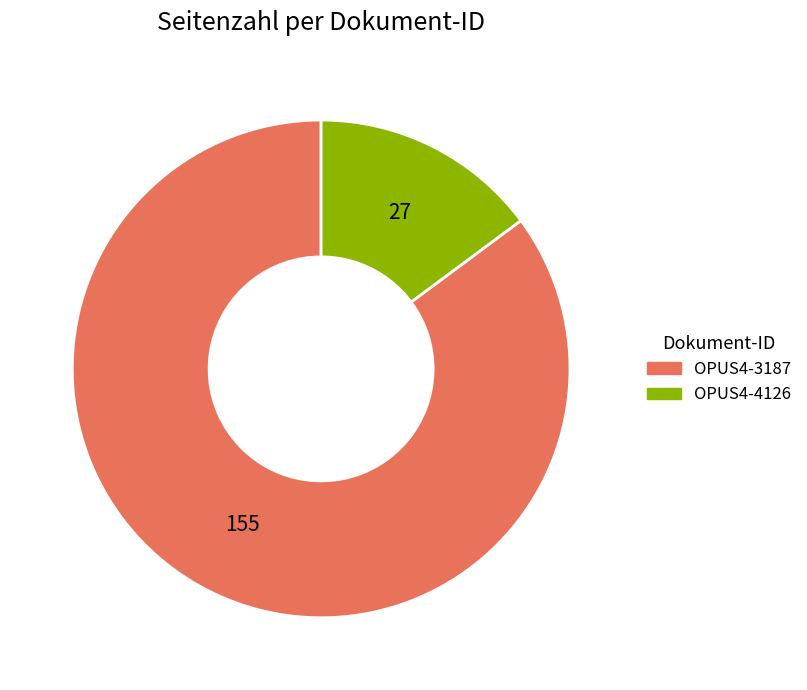

Which has a higher value, OPUS4-3187 or OPUS4-4126?

OPUS4-3187